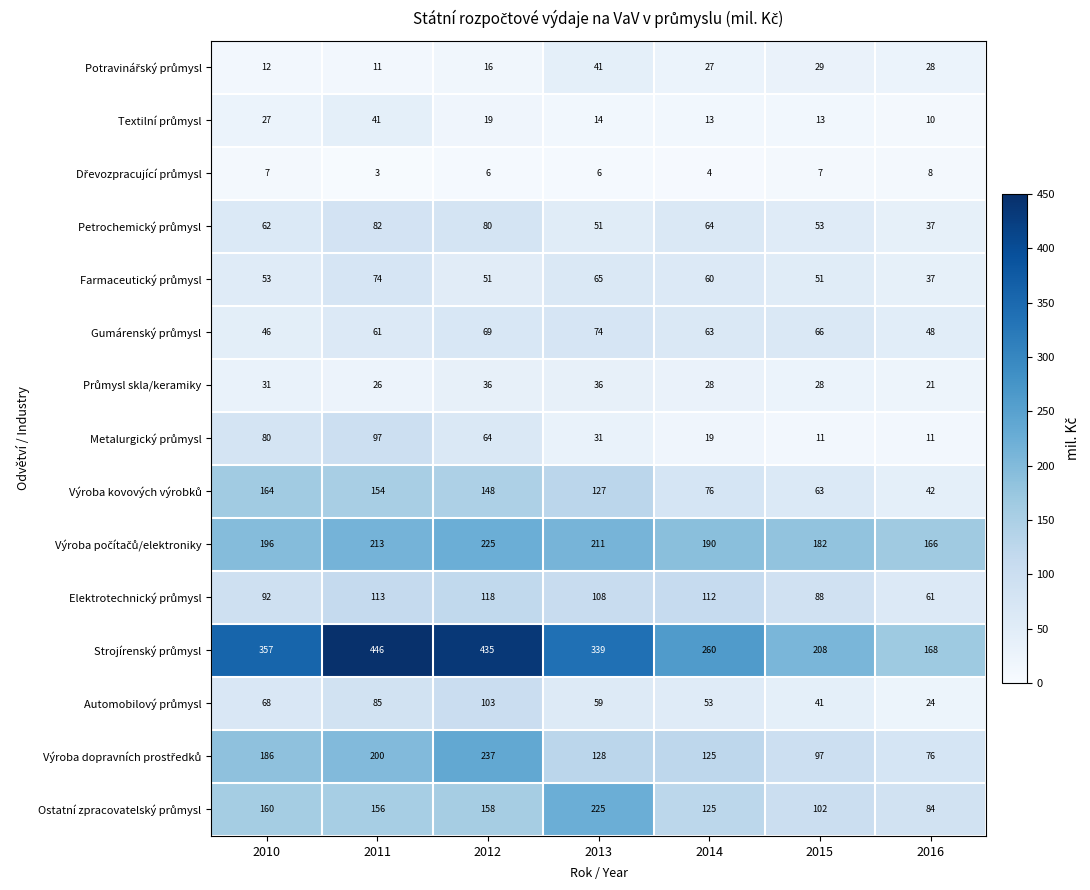

What is the total value across all series at 2014?

1219